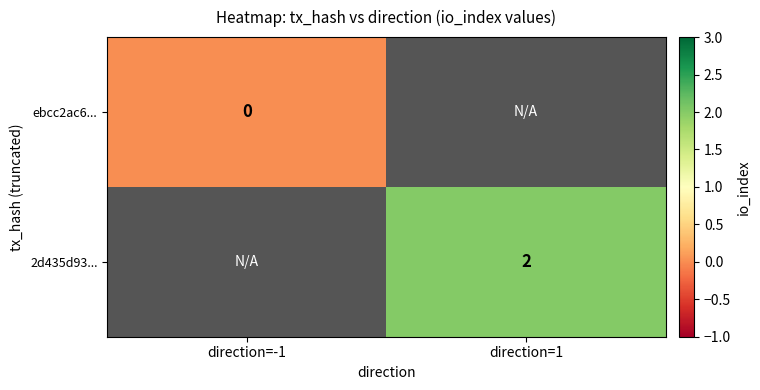

How many distinct data groups are displayed?

2